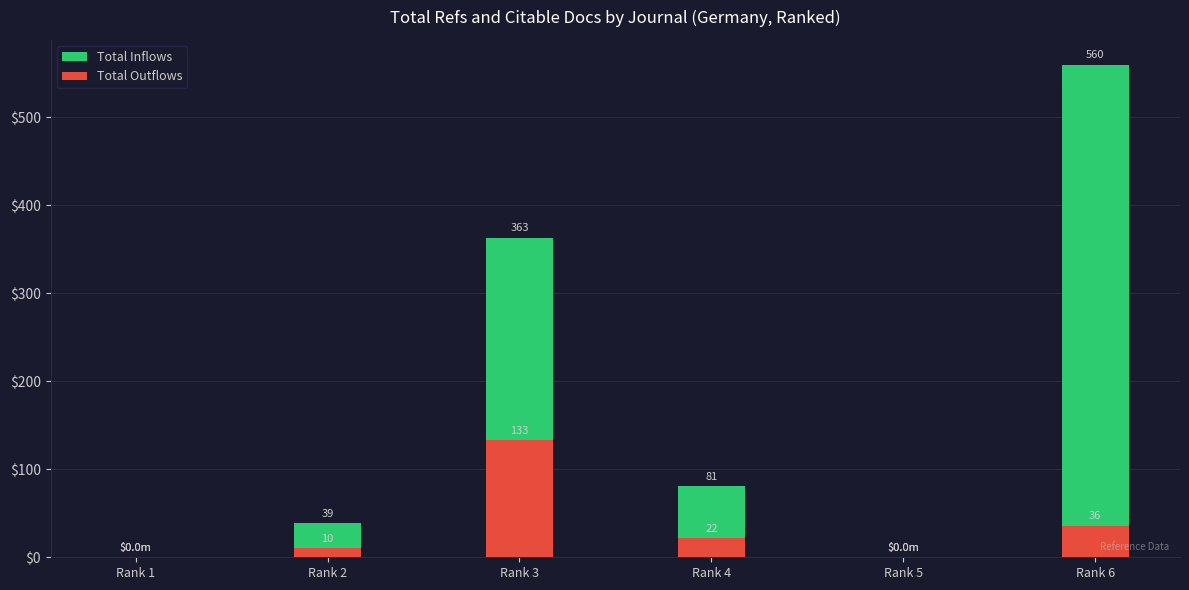

How many data points in Total Outflows are above 22?

2